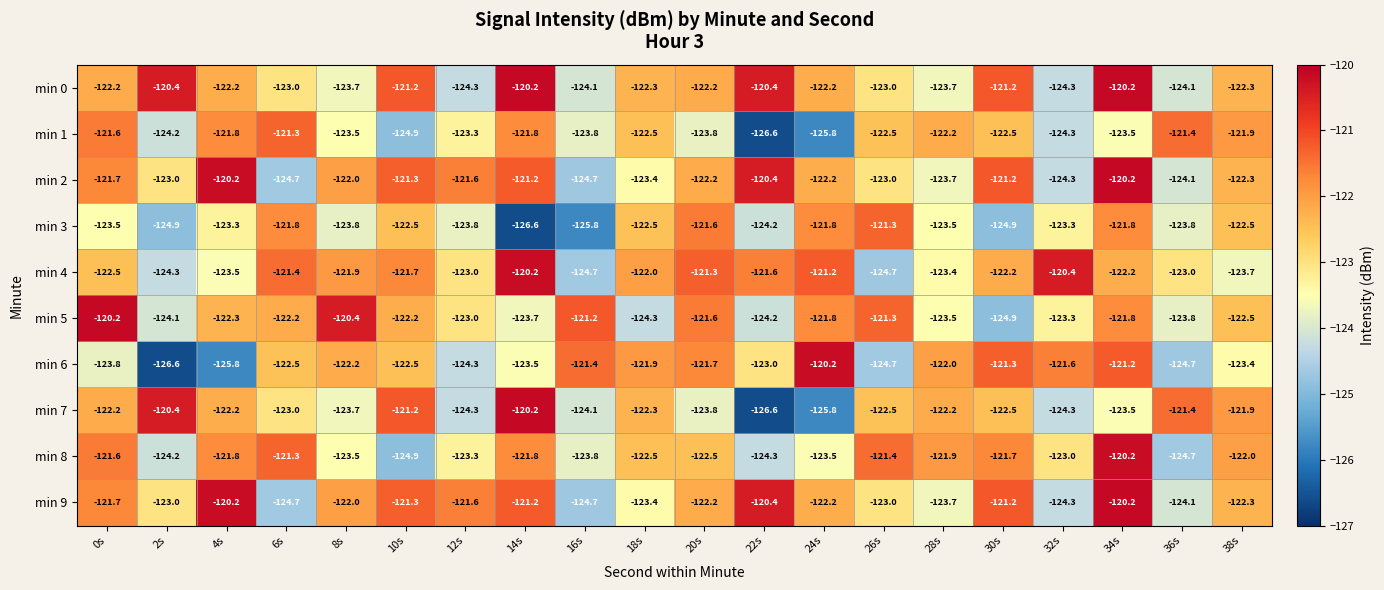

Is it true that min 5 equals -65.4 at 18s?

False